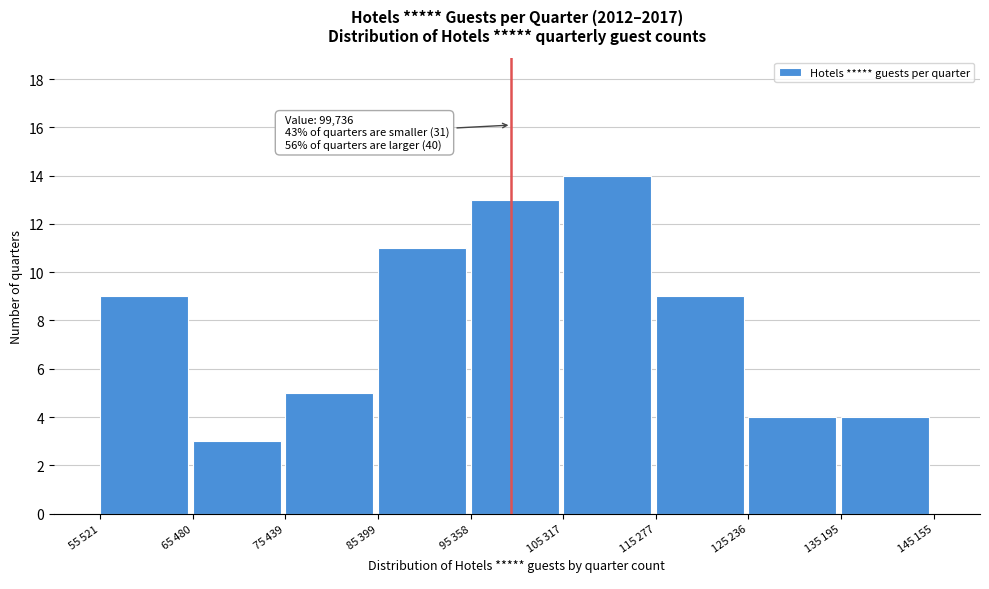

Reading left to right, list all the values displayed in this chart.

9	3	5	11	13	14	9	4	4